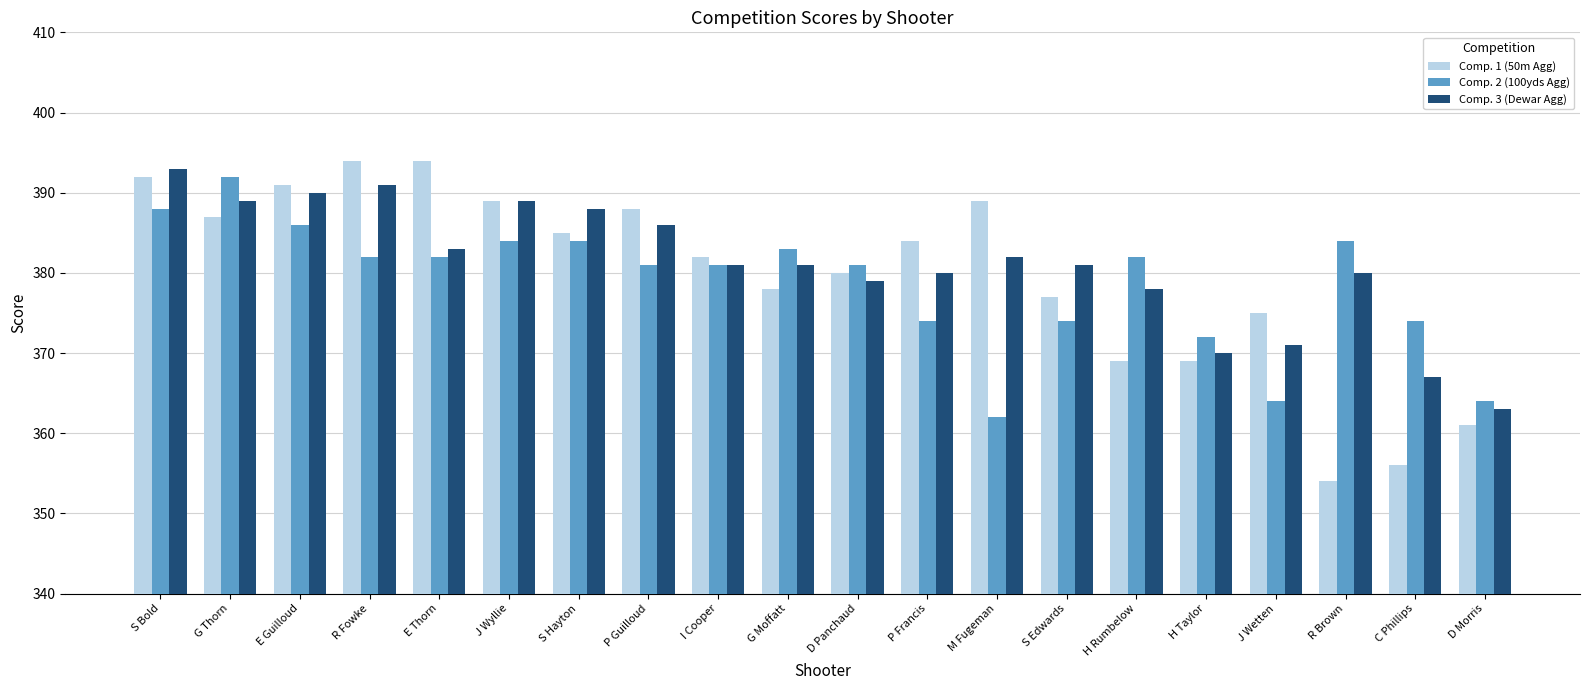

At D Morris, list the series in order from smallest to largest.

Comp. 1 (50m Agg), Comp. 3 (Dewar Agg), Comp. 2 (100yds Agg)